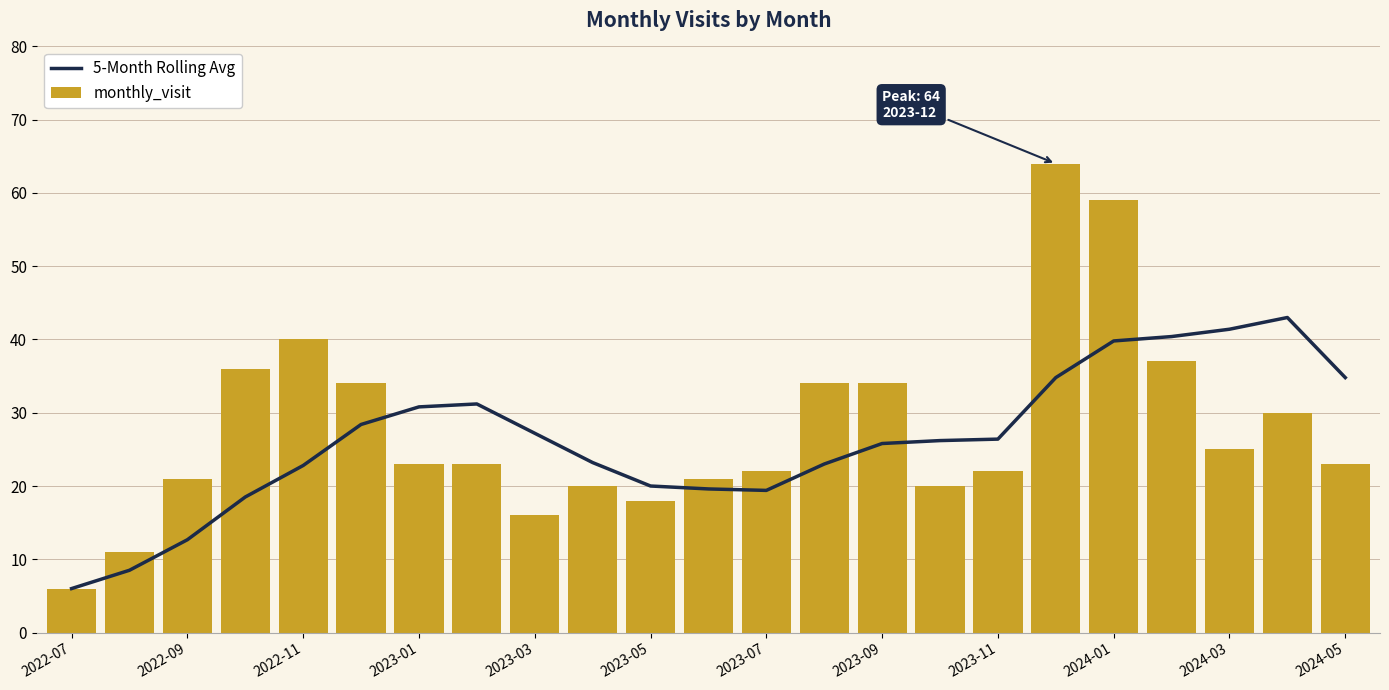

At how many categories does at least one series exceed 27?

14